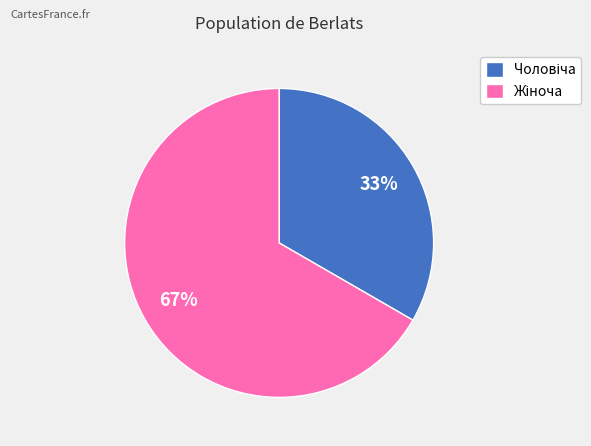

Does any single category account for the majority?

Yes